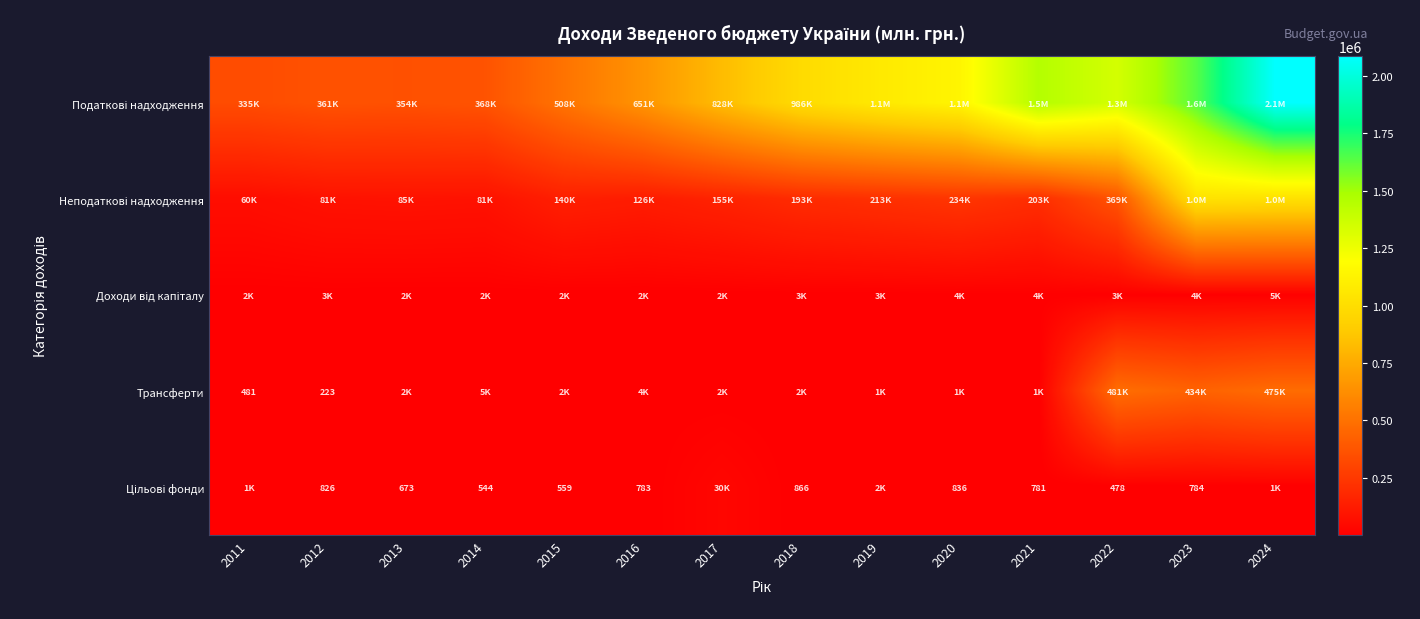

At which category is the sum across all series the highest?

2024